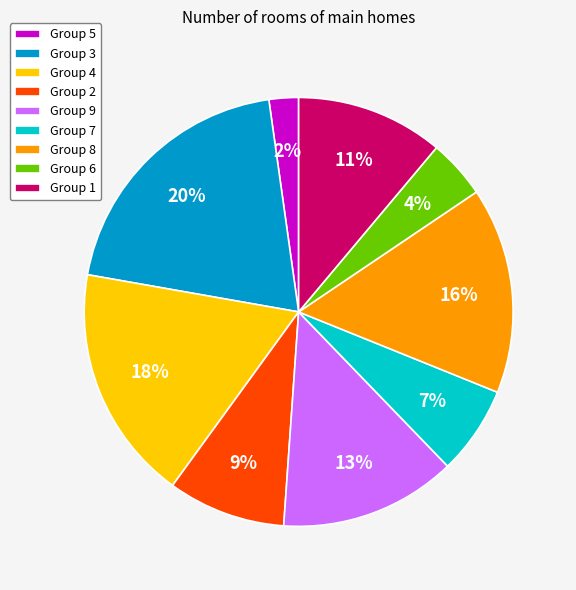

To the nearest percent, what percentage of the pie is Group 5?

2%